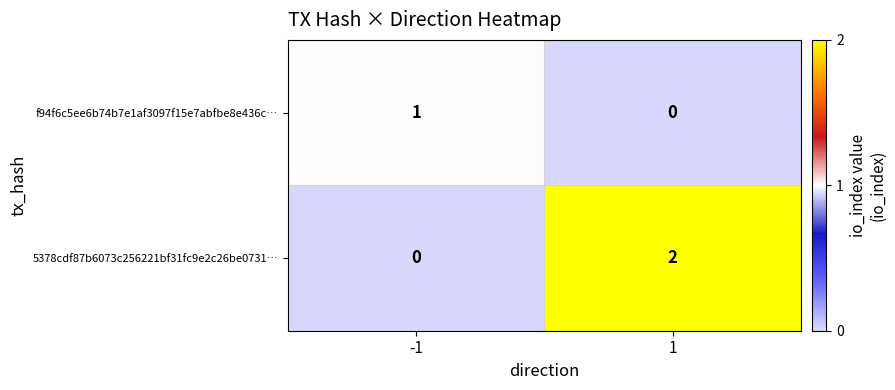

Is the value of f94f6c5ee6b74b7e1af3097f15e7abfbe8e436c… at -1 greater than the value of 5378cdf87b6073c256221bf31fc9e2c26be0731… at -1?

Yes